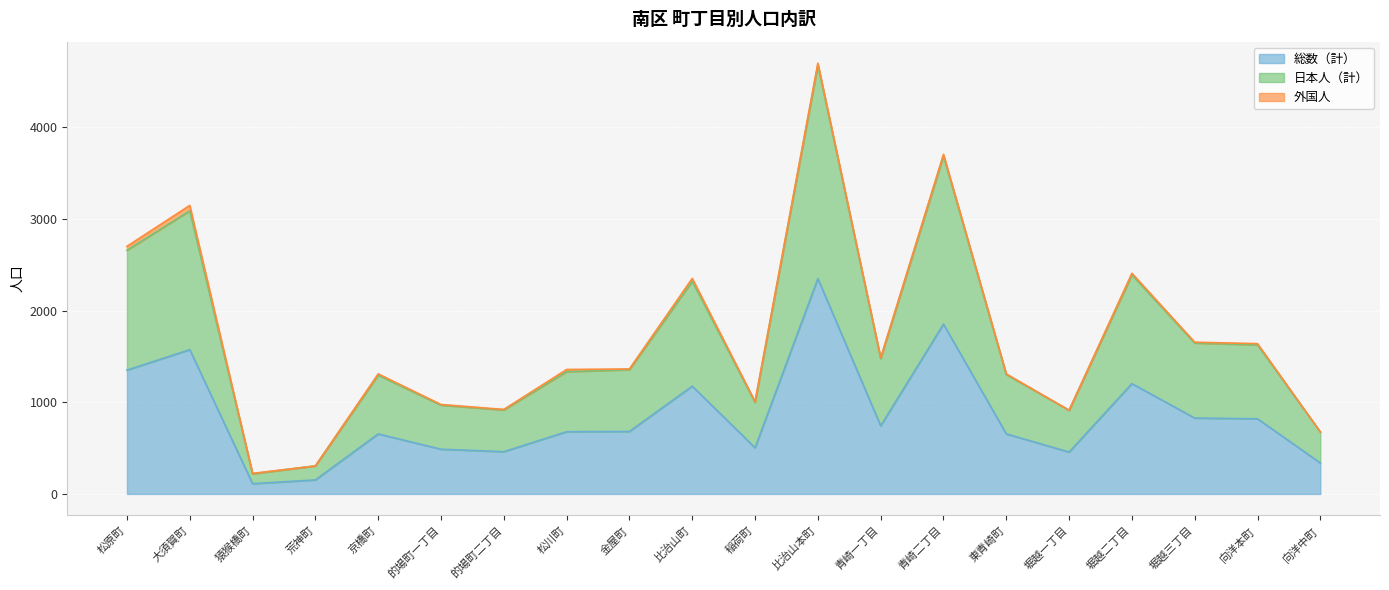

Which category has the lowest value in the 日本人（計） series?

猿猴橋町